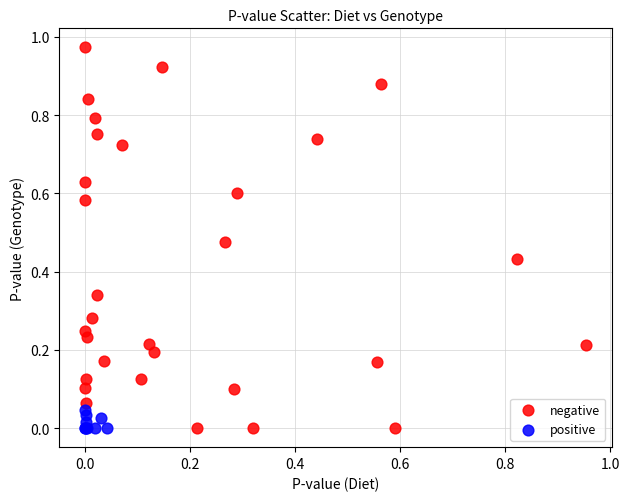

Which series contains the highest Y value?

negative